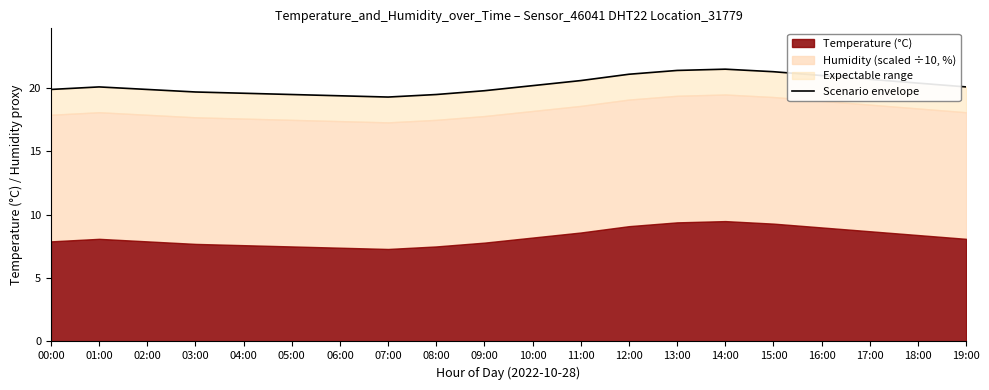

How many lines are shown in the chart?

1